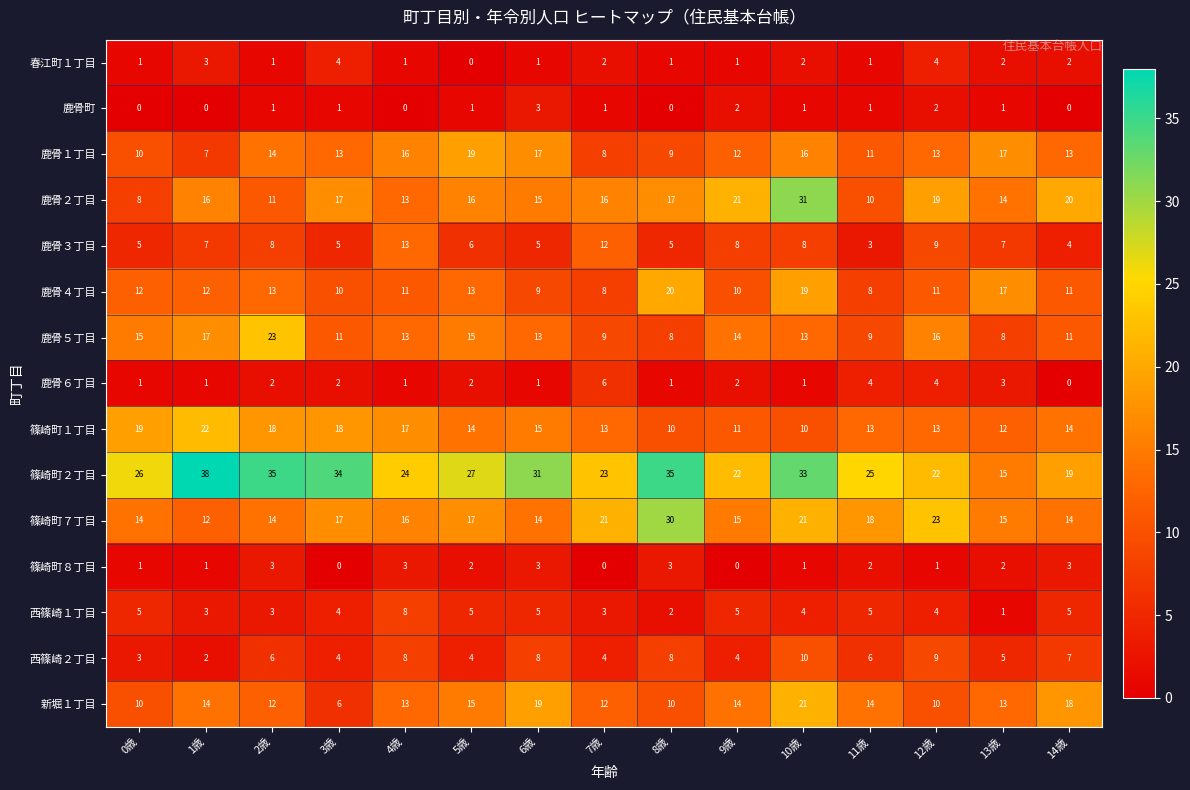

What is the sum of all 鹿骨町 values?

14